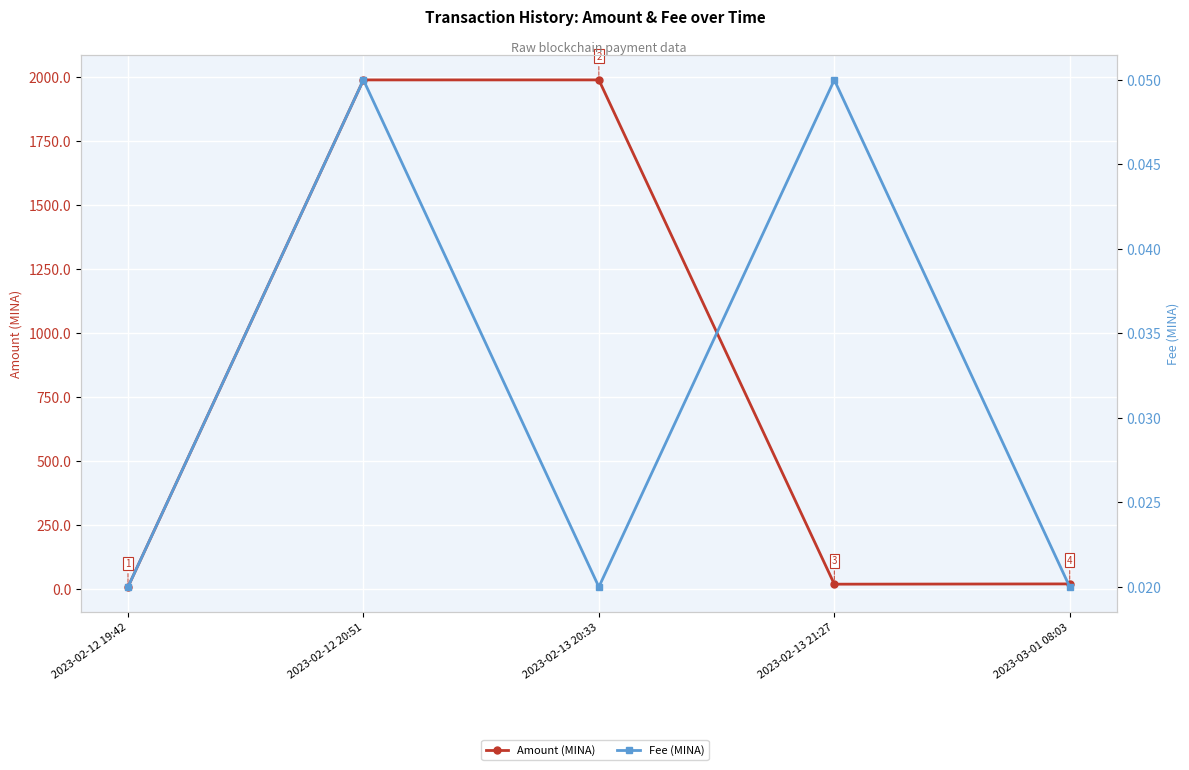

What is the average value of the Amount (MINA) series?

804.6